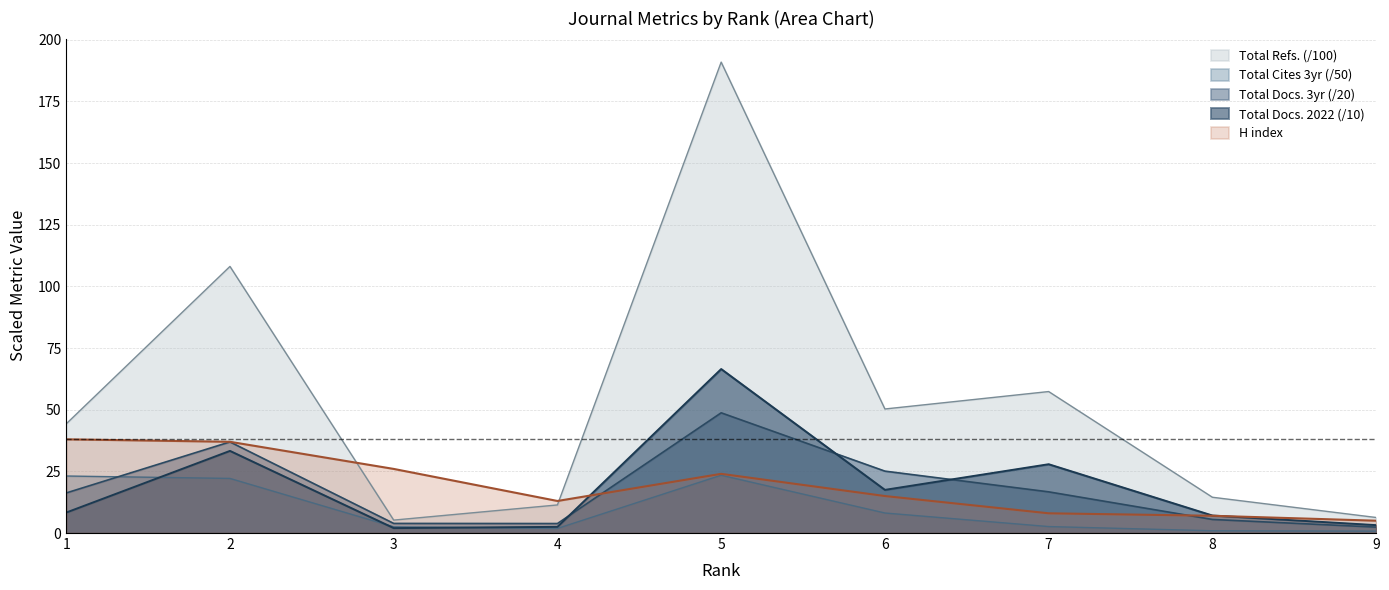

What is the smallest value displayed?

0.8